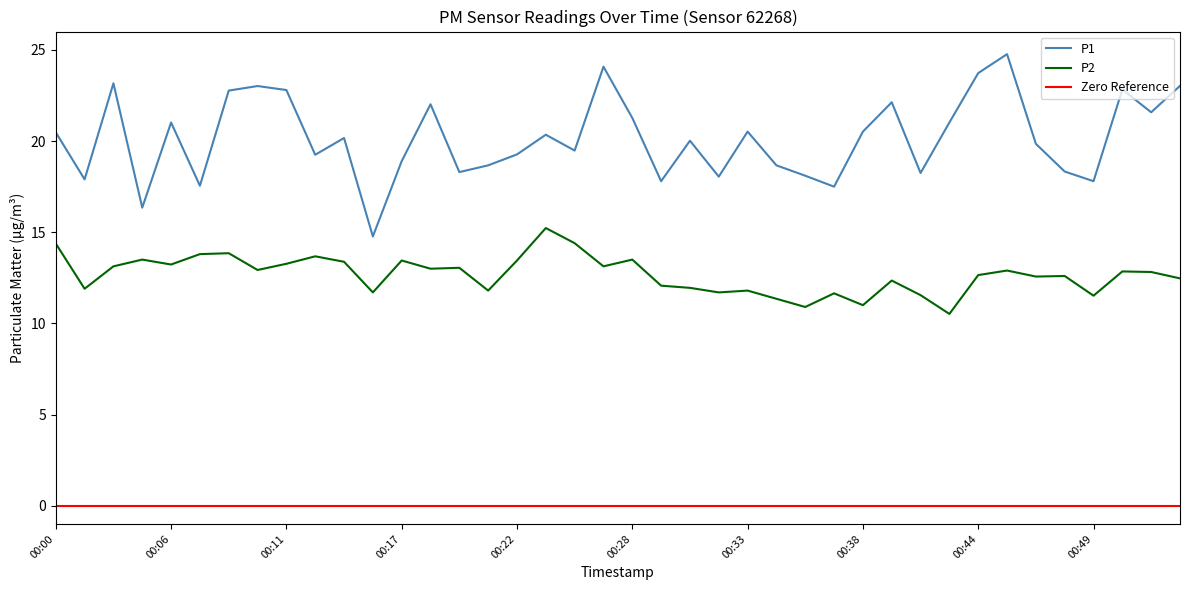

Is the value of P1 at 00:28 greater than the value of P2 at 00:11?

Yes